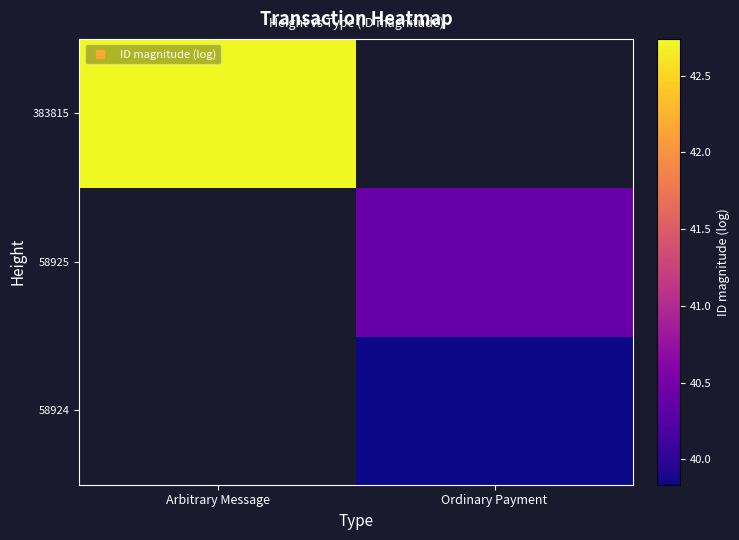

At which label does 58924 first exceed 39?

Ordinary Payment